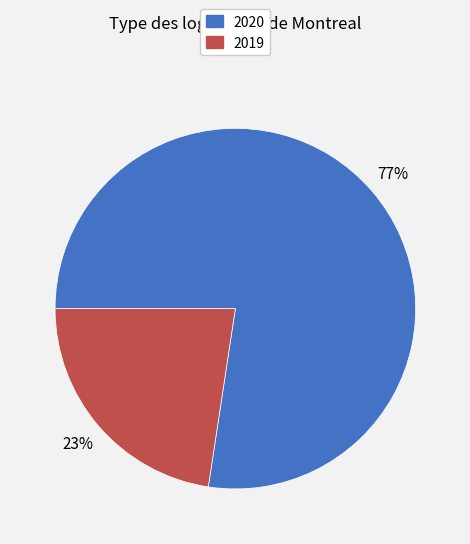

How many segments does this pie chart have?

2